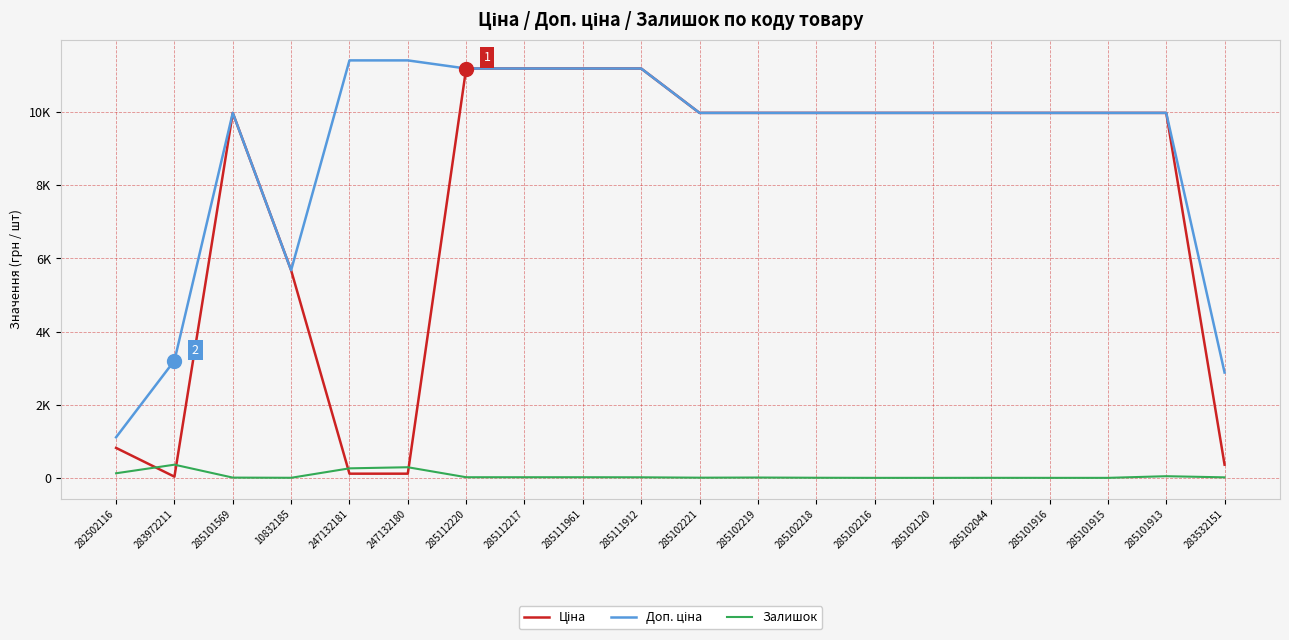

Does the chart display data point markers on the line(s)?

No